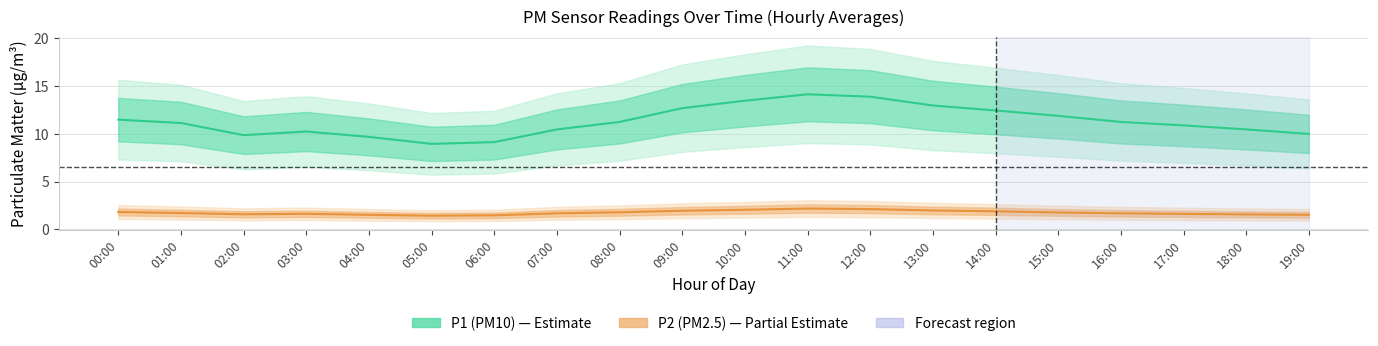

What is the difference between the P1 values at 08:00 and 09:00?

1.4